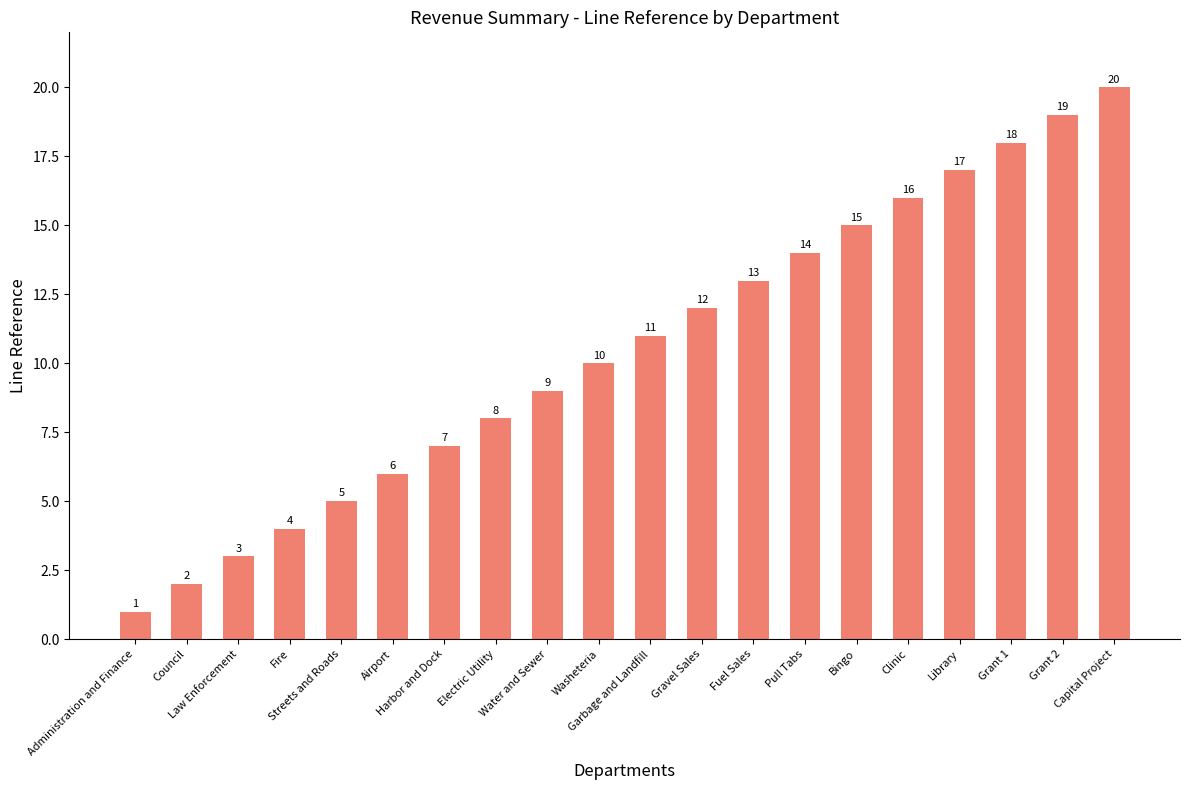

What position from the left is Airport?

6